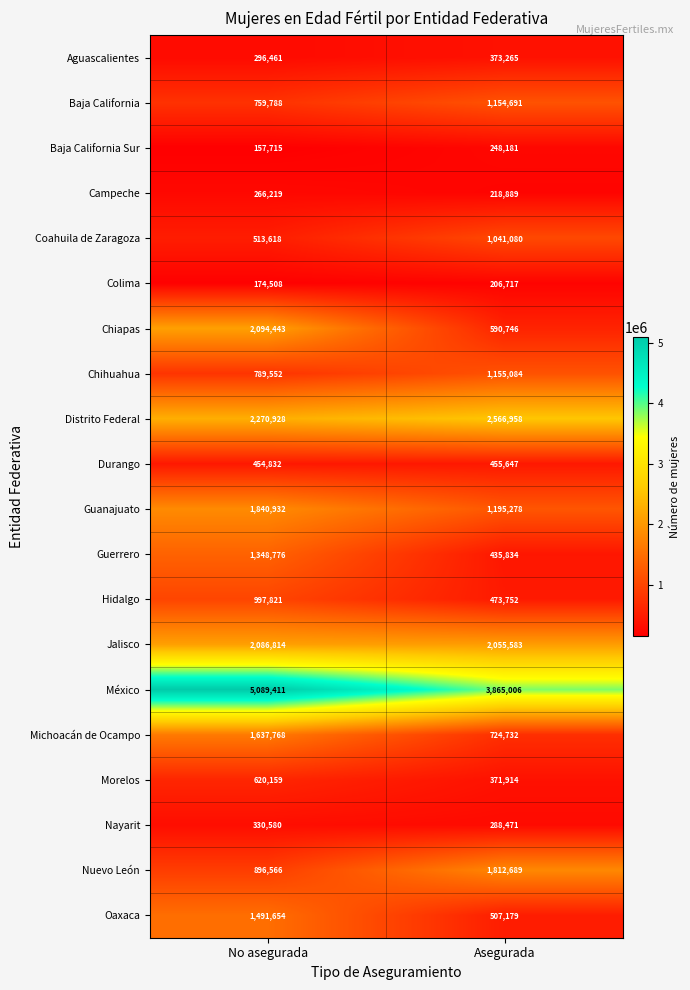

Which series has the largest total across all categories?

México